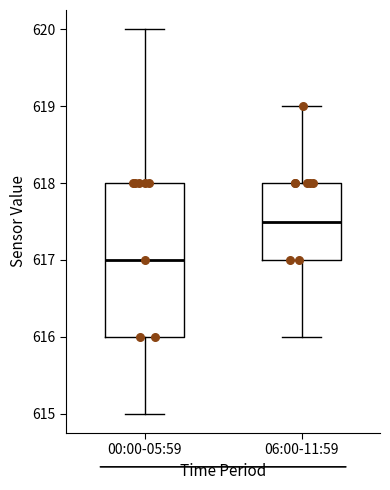

Which box is the tallest, from its lower edge to its upper edge?

00:00-05:59